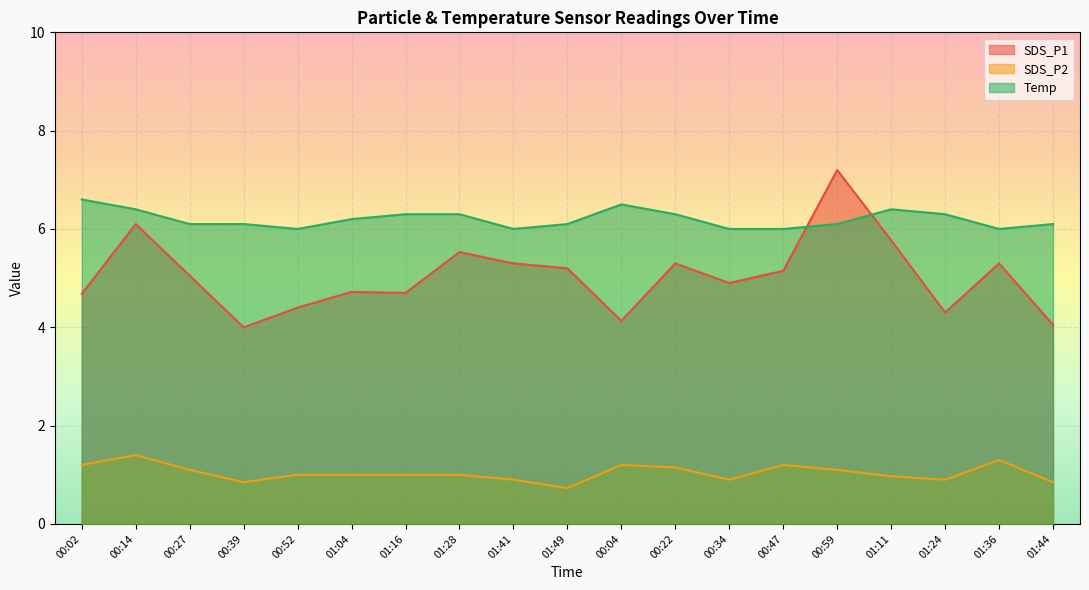

At which category is the sum across all series the highest?

00:59